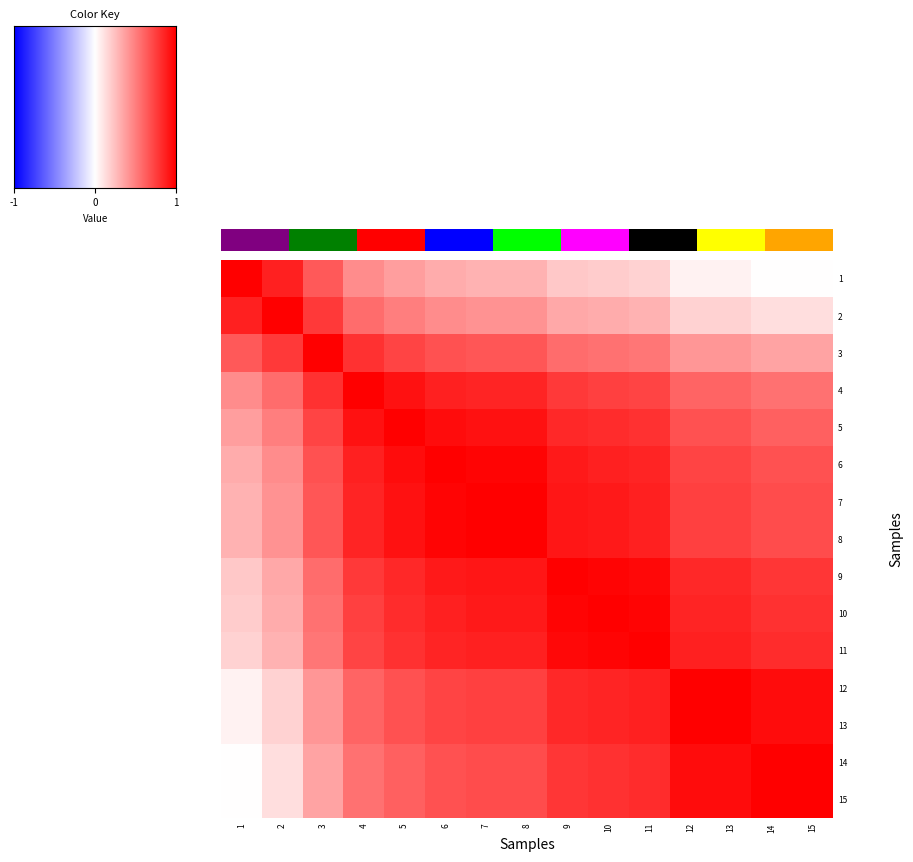

The 3 series shows 0.8 at 2. True or false?

True